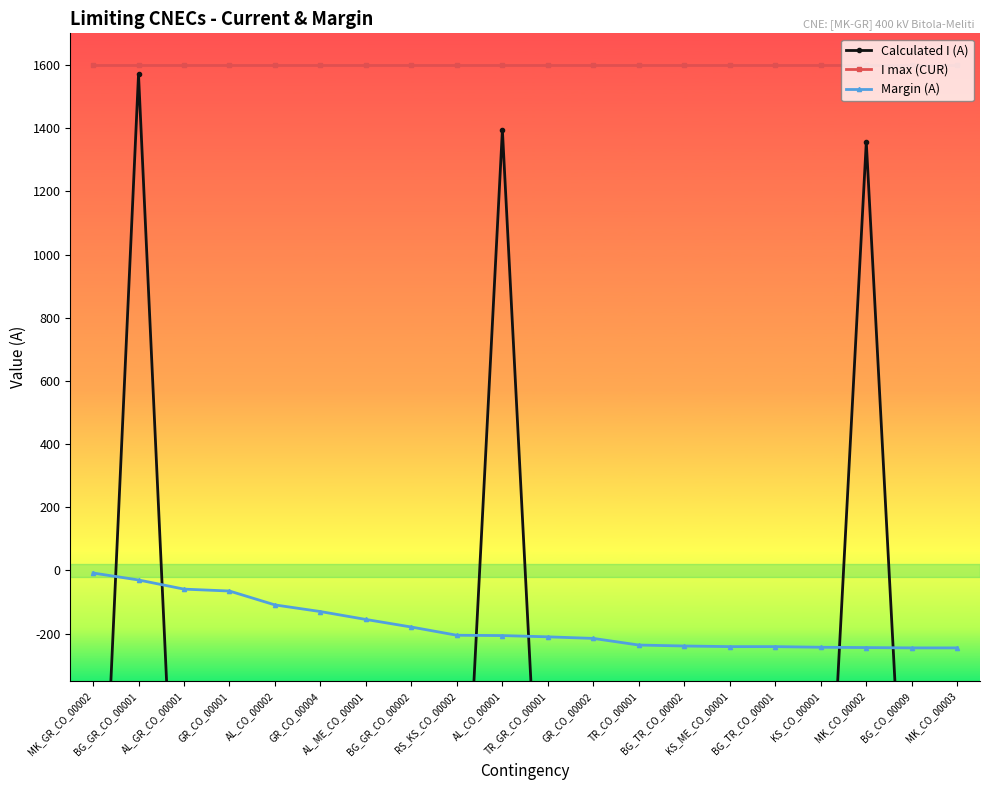

Rank the series by their average value, from lowest to highest.

Calculated I (A), Margin (A), I max (CUR)